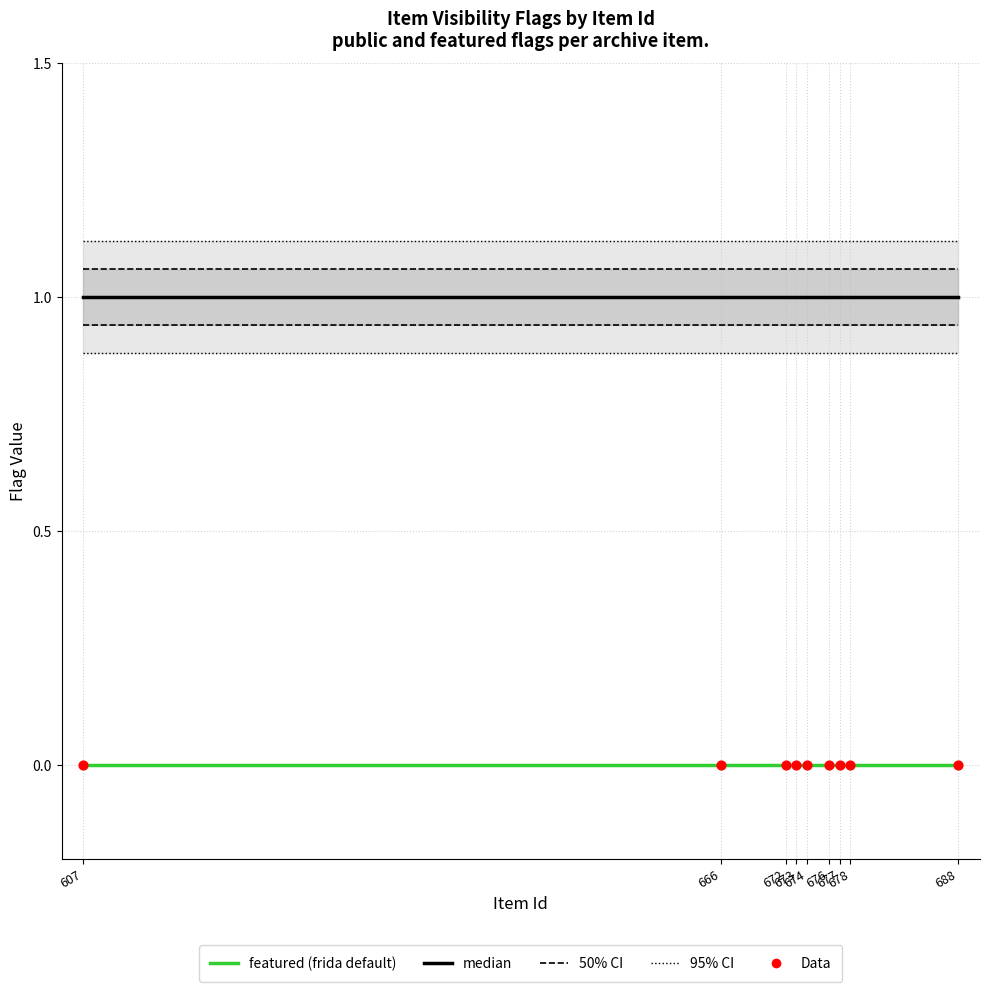

At which category is the sum across all series the highest?

607